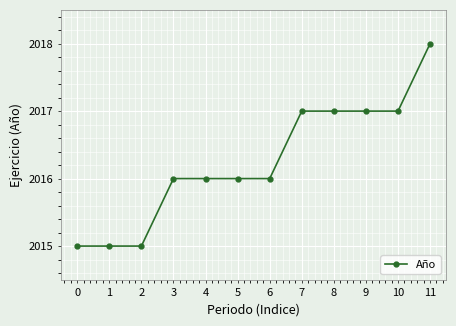

What is the sum of the values at 9 and 8?

4034